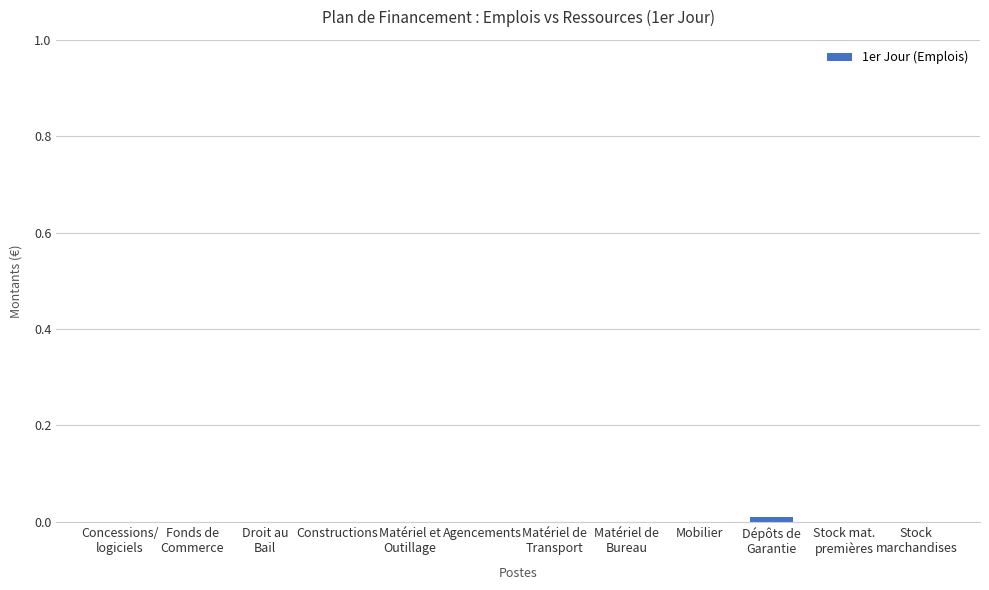

Is it true that the value at Constructions is 0.0?

True